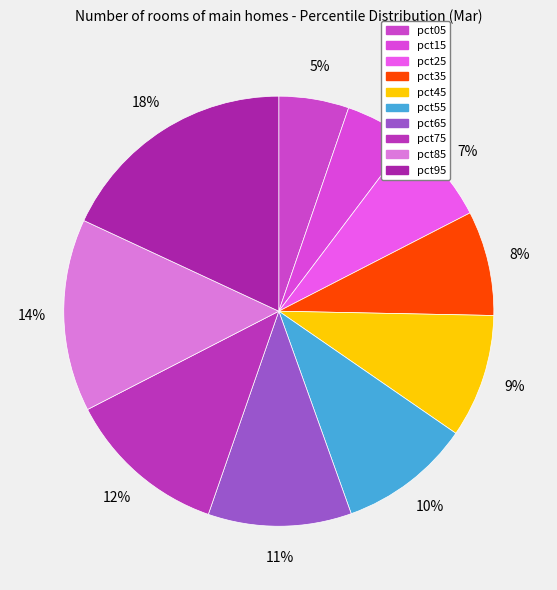

The pct55 slice represents 10% of the pie. True or false?

True